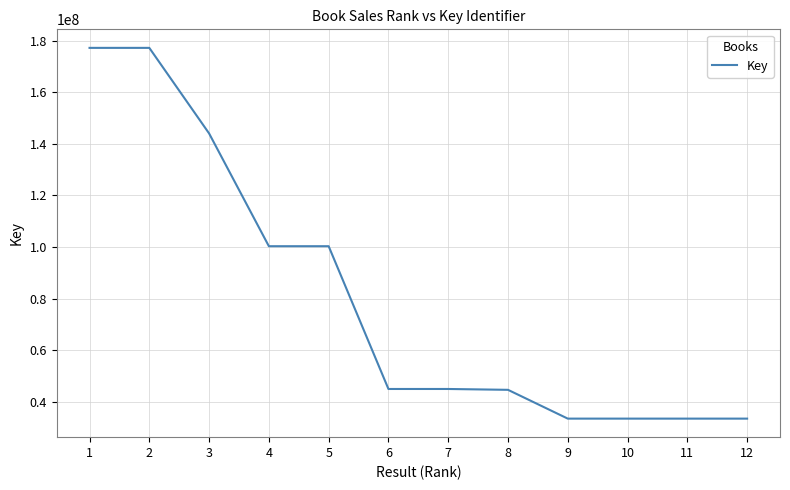

What is the approximate value at 7, to the nearest 100?

44973800